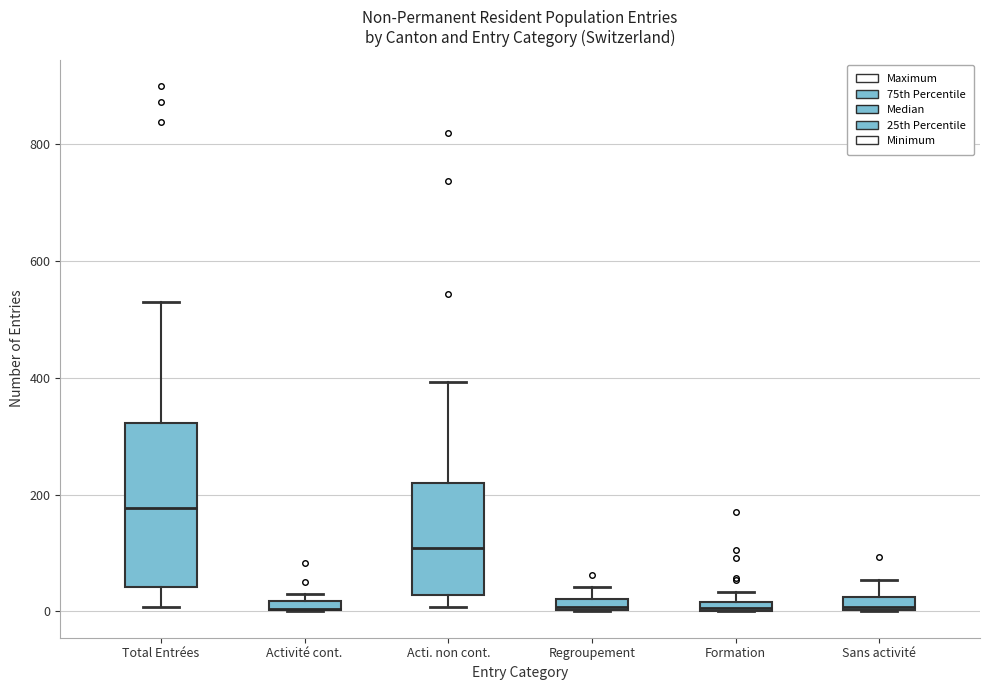

Comparing the boxes themselves (not the whiskers), which one is the tallest?

Total Entrées